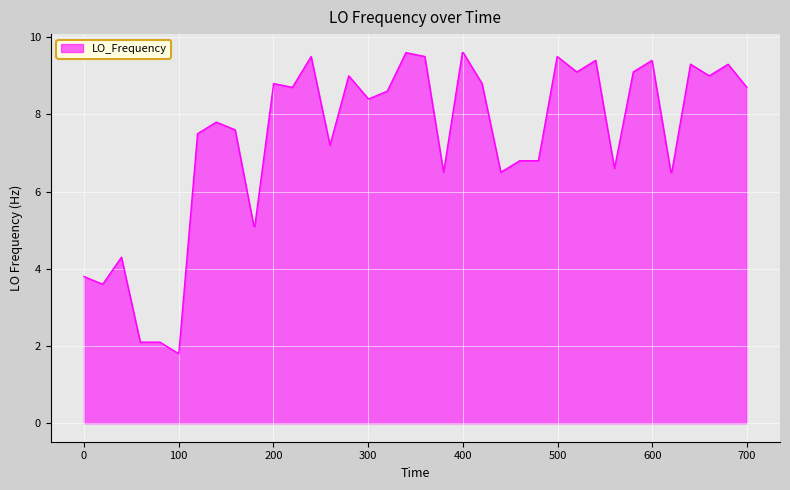

What is the smallest value displayed?

1.8